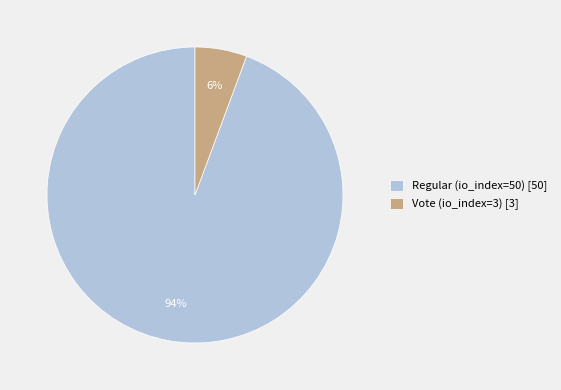

True or false: Regular (io_index=50) accounts for 99% of the total.

False